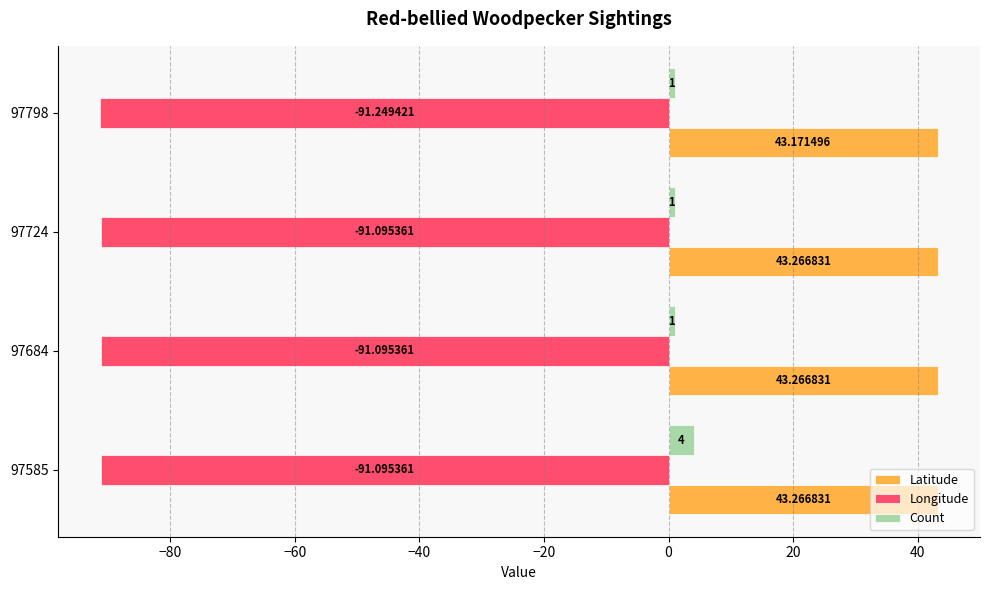

At how many categories does at least one series exceed 37?

4